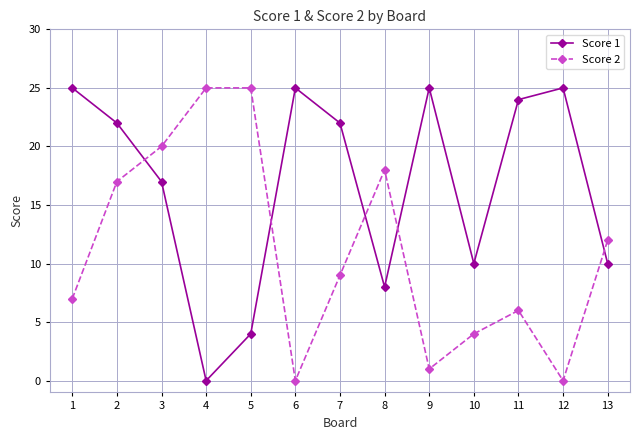

Where do Score 1 and Score 2 first cross each other?

2 and 3